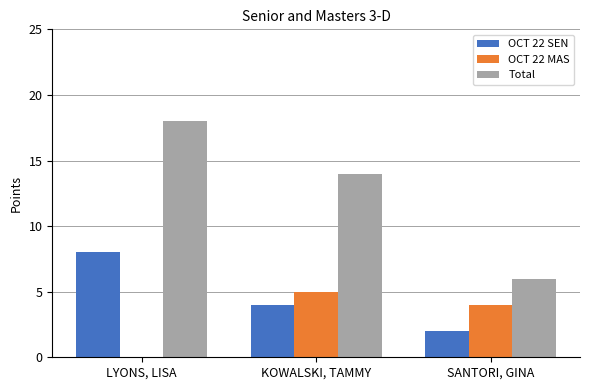

Which series changed the most between KOWALSKI, TAMMY and SANTORI, GINA?

Total